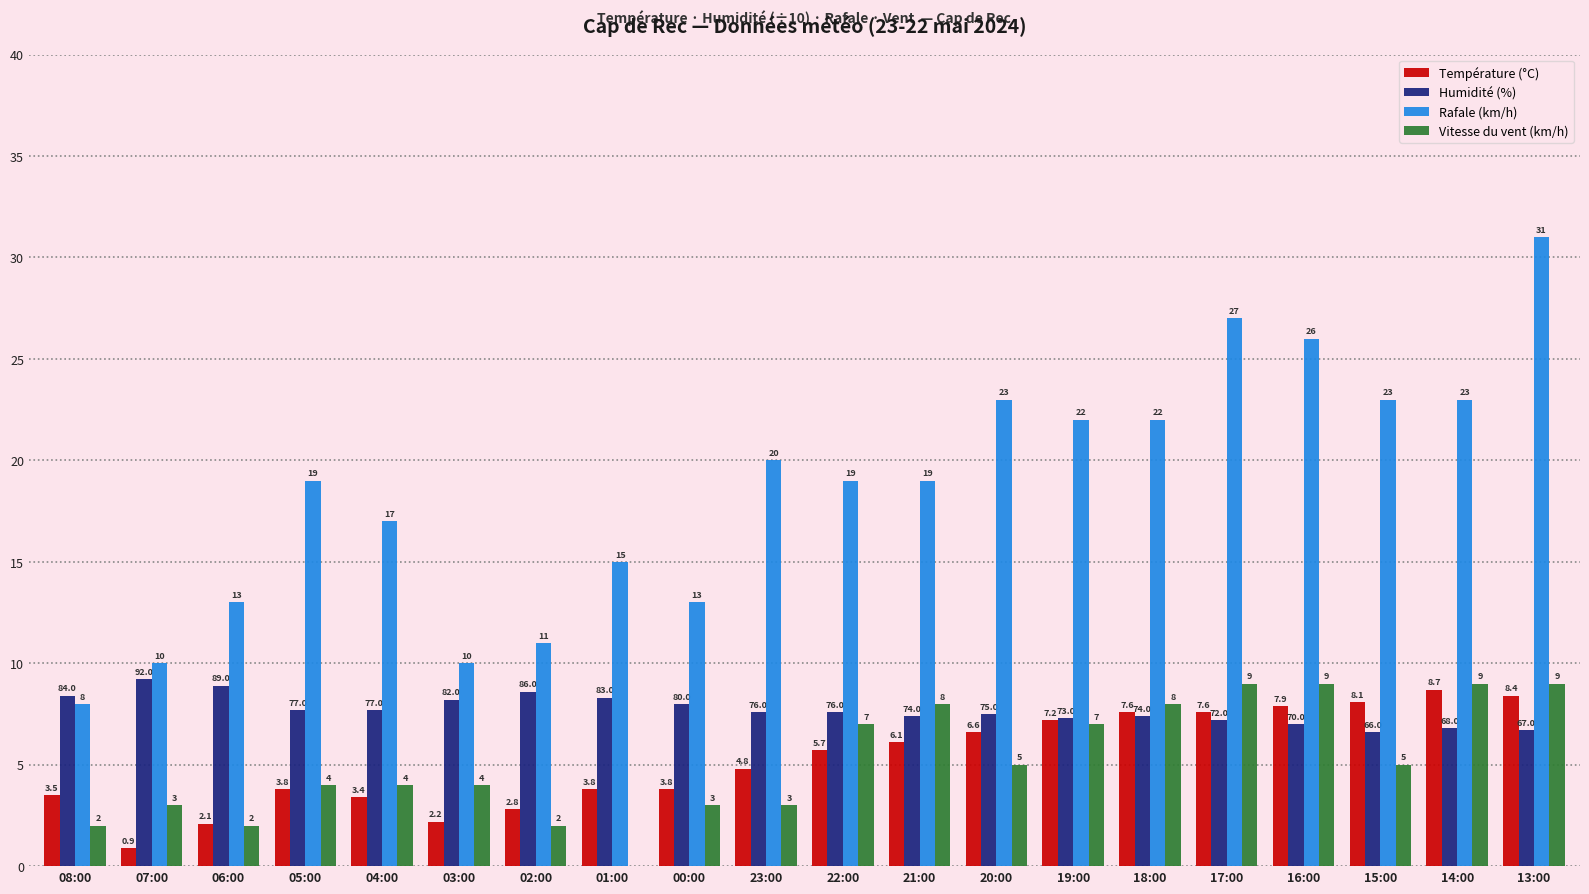

Which series has the widest spread of values?

Rafale (km/h)